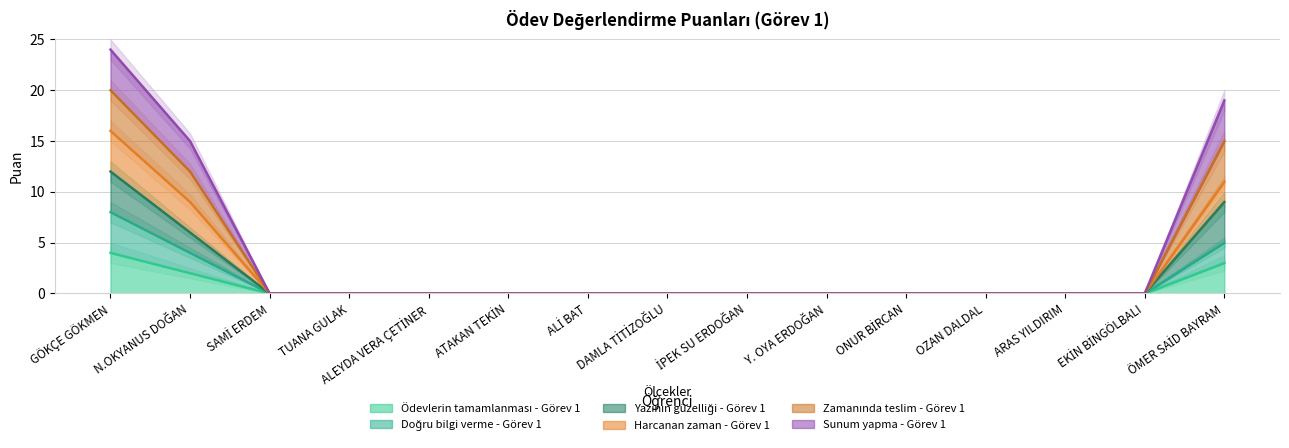

At which label is Zamanında teslim - Görev 1 closest to 12?

N.OKYANUS DOĞAN